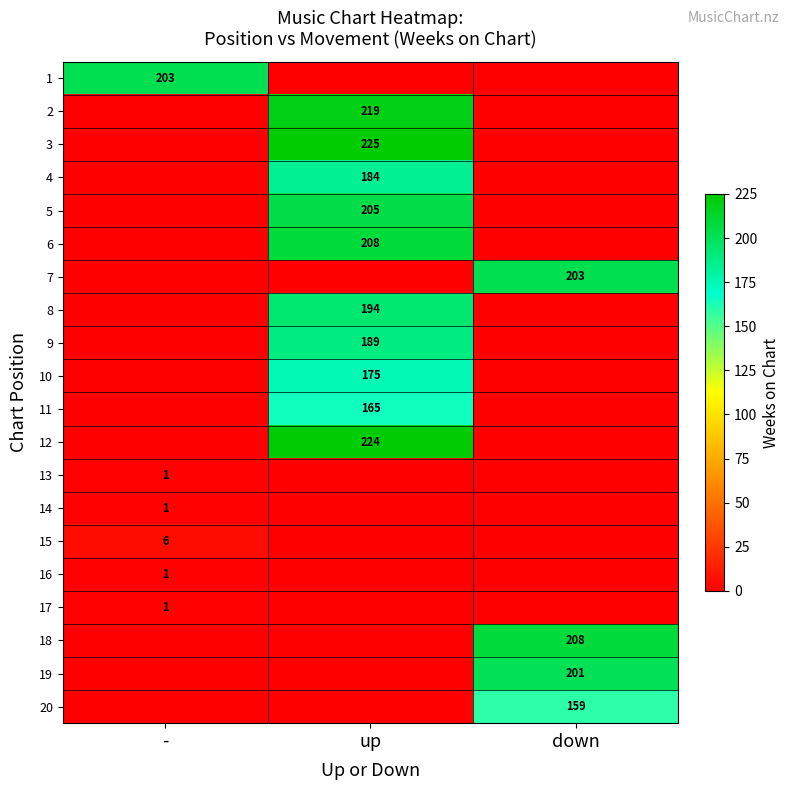

What is the maximum value shown in the chart?

225